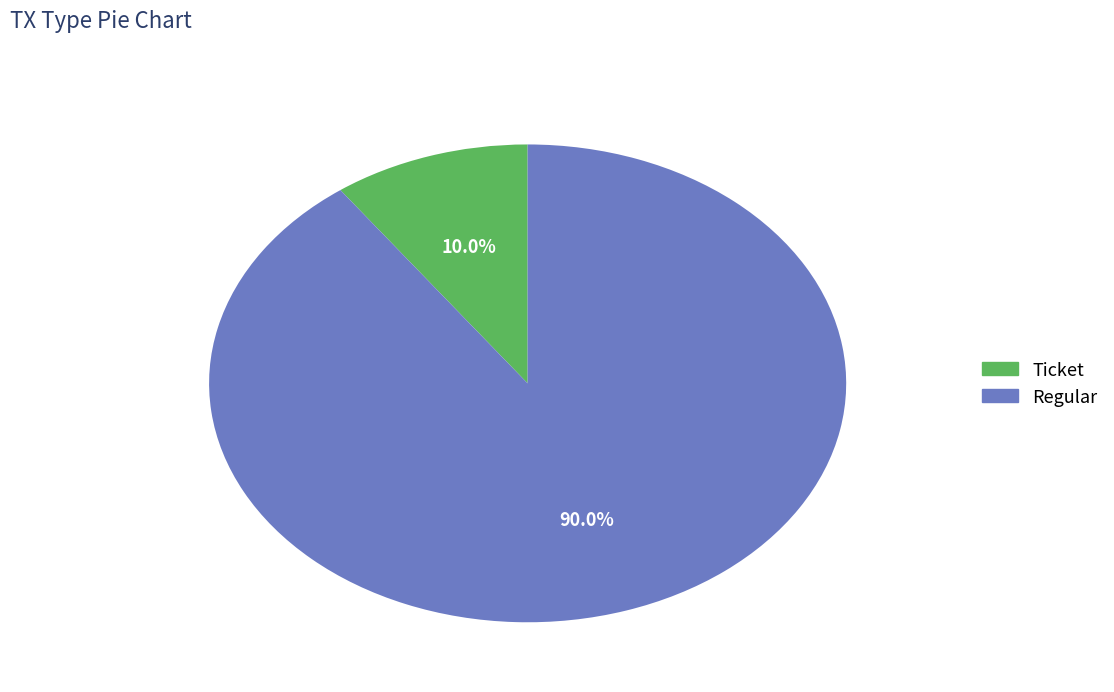

To the nearest percent, what is the average slice percentage?

50%